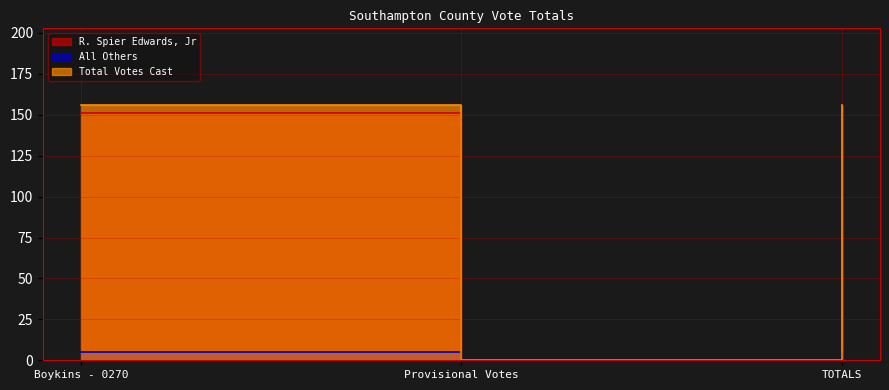

Which series has the widest spread of values?

Total Votes Cast